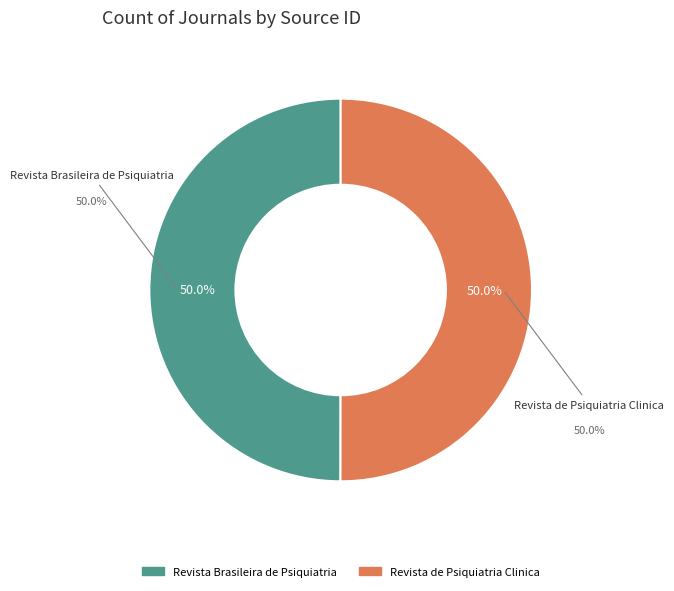

How much of the chart is everything except Revista de Psiquiatria Clinica?

50.0%